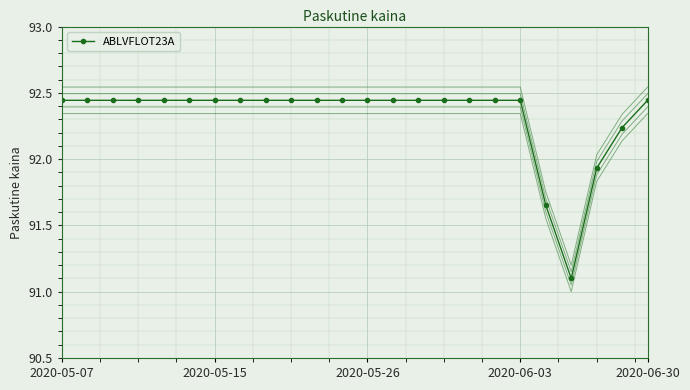

Reading left to right, transcribe all the data shown in this chart.

92.4	92.4	92.4	92.4	92.4	92.4	92.4	92.4	92.4	92.4	92.4	92.4	92.4	92.4	92.4	92.4	92.4	92.4	92.4	91.7	91.1	91.9	92.2	92.4